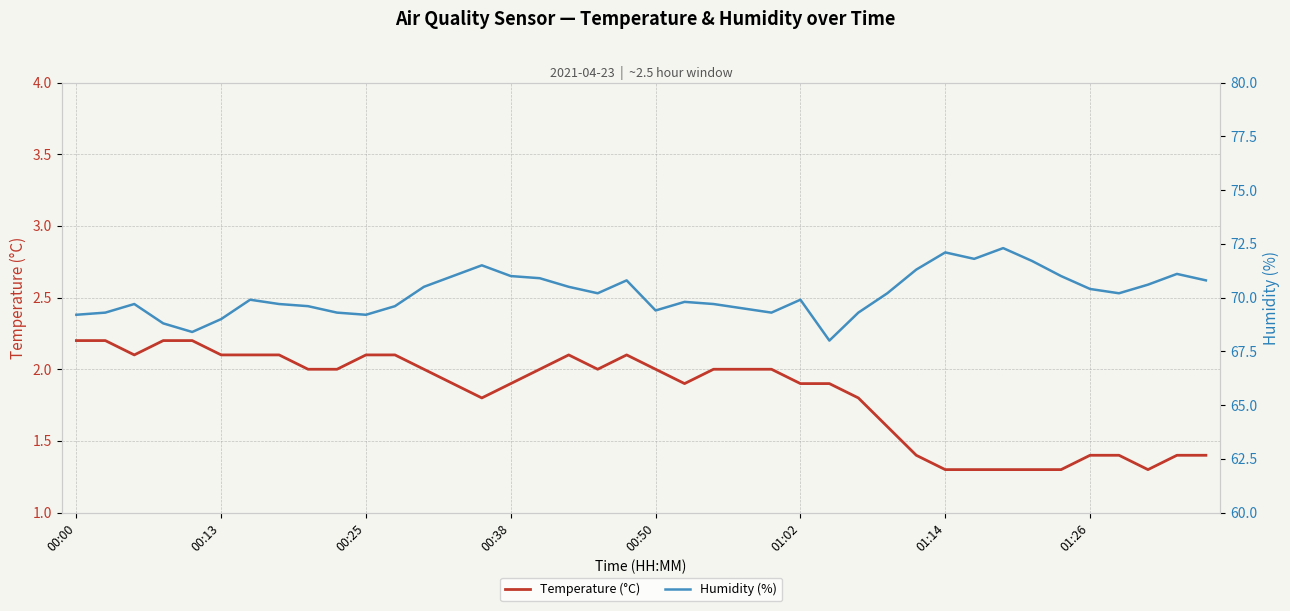

True or false: Humidity (%) has a value of 24.2 at 26.

False